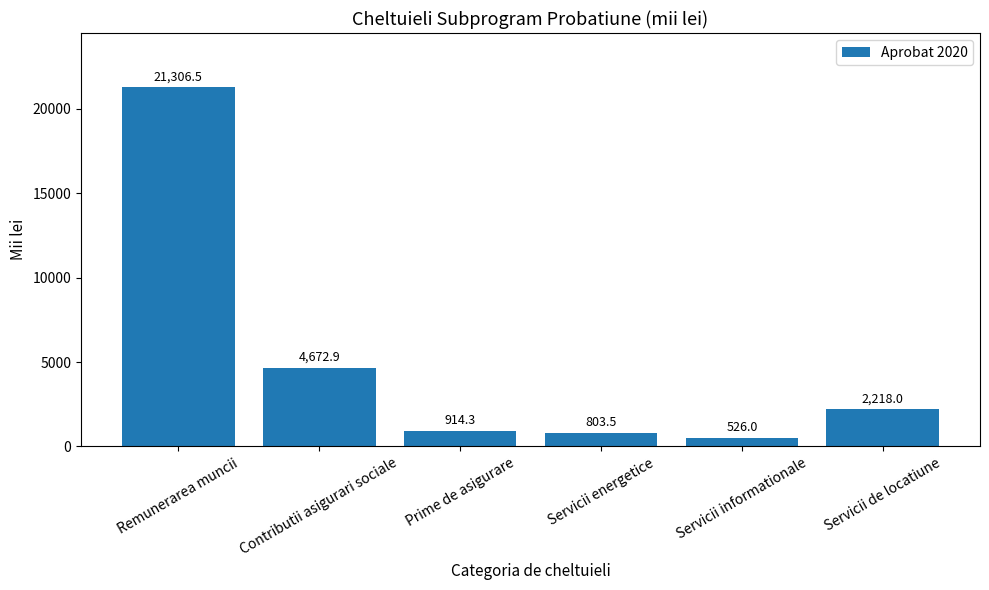

What is the label of the 3rd bar from the right?

Servicii energetice